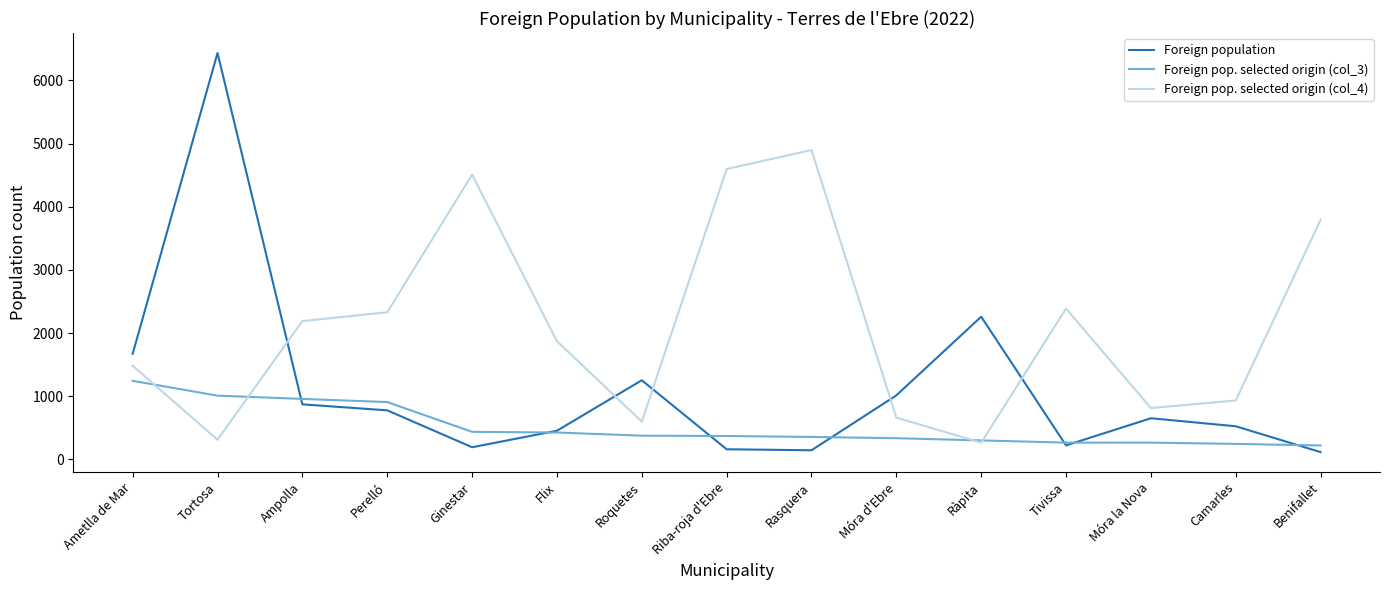

What is the minimum value for Foreign pop. selected origin (col_3)?

221